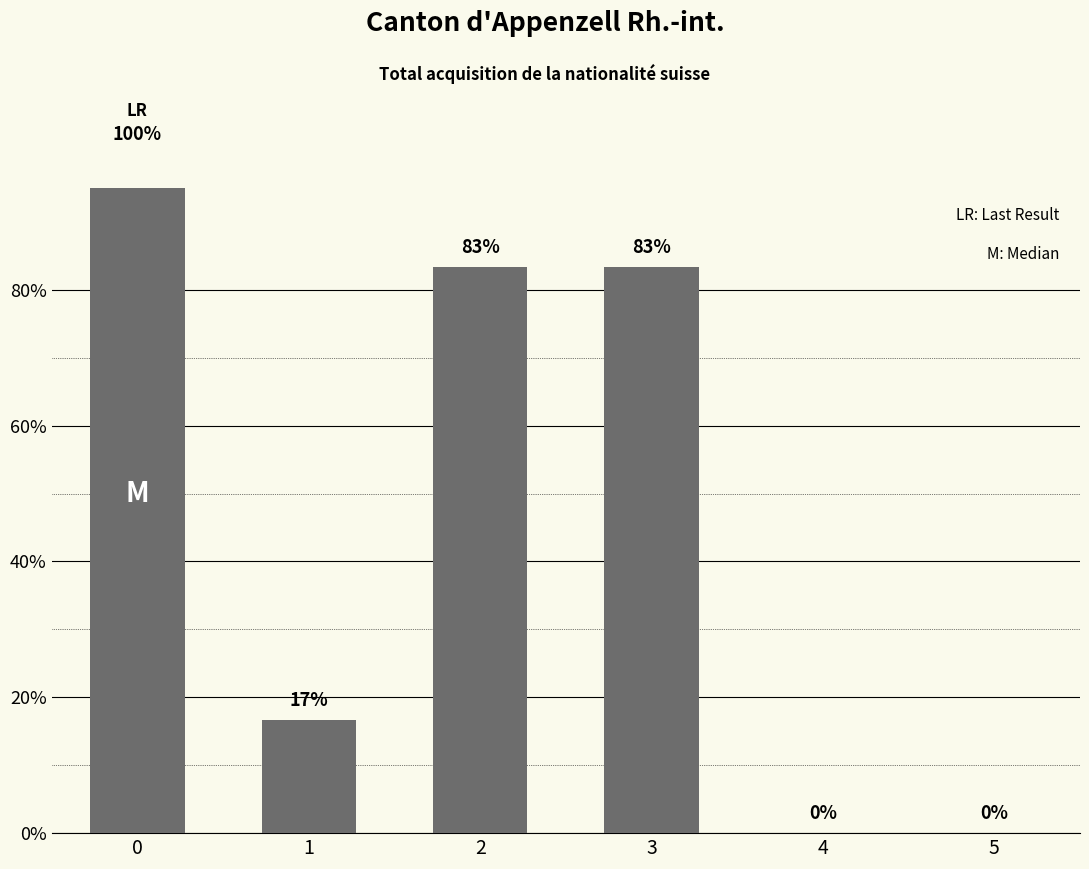

What is the difference between the values at 4 and 2?

83.3